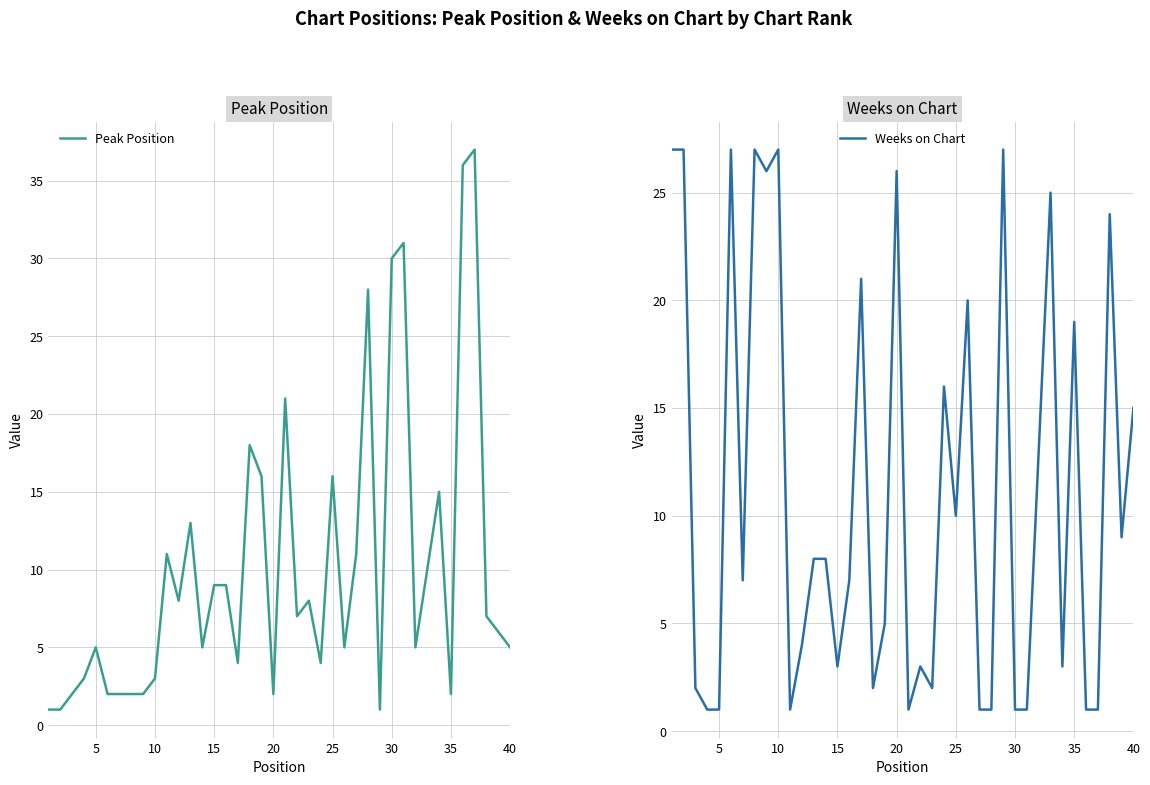

Does the chart display data point markers on the line(s)?

No